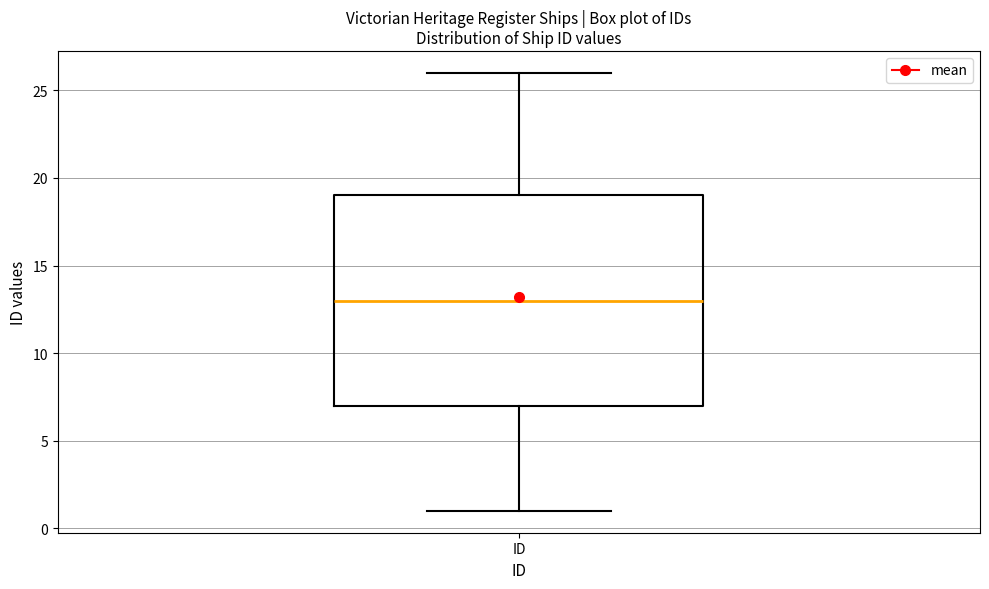

Where is the lower edge of the box for ID on the y-axis? The values are not printed on the chart, so give them approximately, as read against the axis.

7